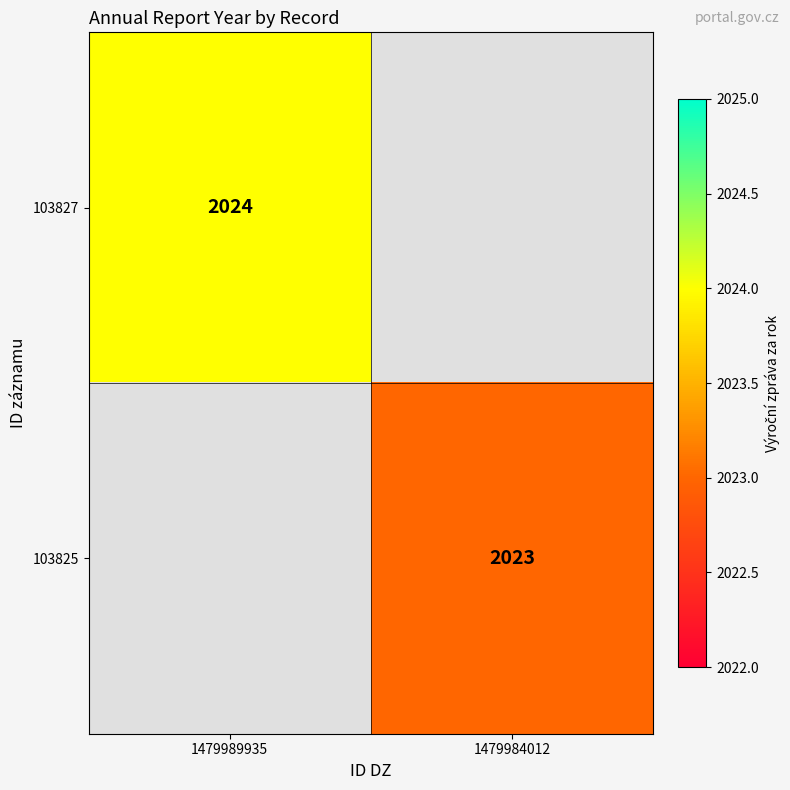

True or false: 103827 has a value of 2024 at 1479989935.

True